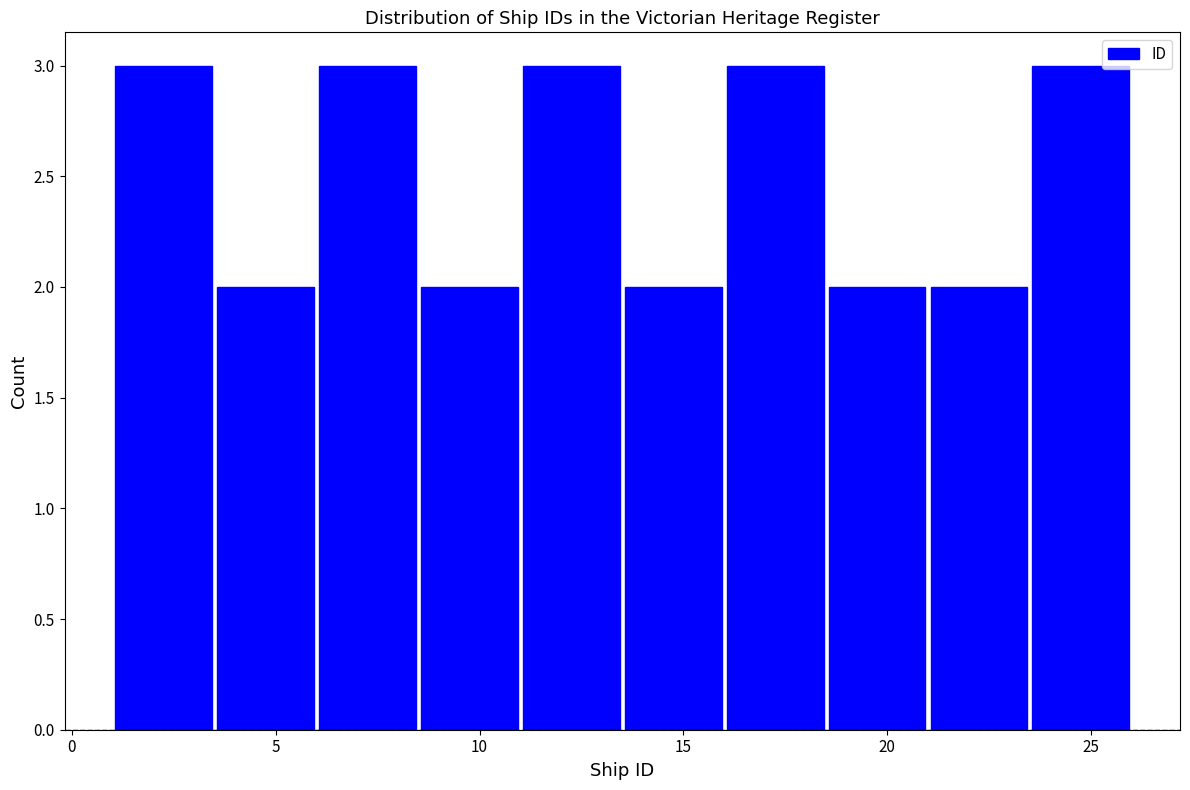

What is the height of the bar covering 6.0 to 8.5 on the x-axis? The values are not printed on the chart, so give them approximately, as read against the axis.

3